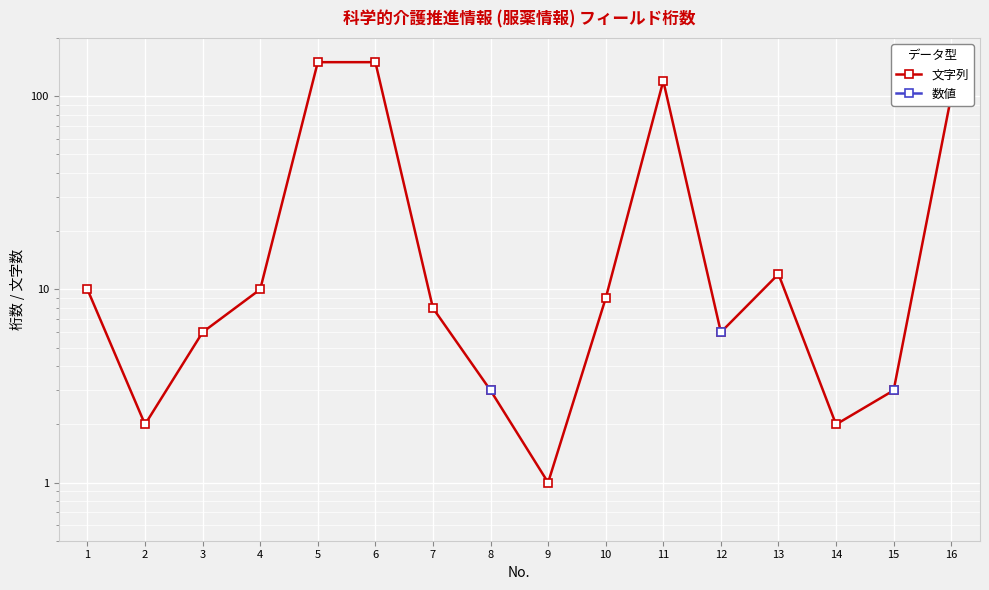

Which series has the largest total across all categories?

文字列